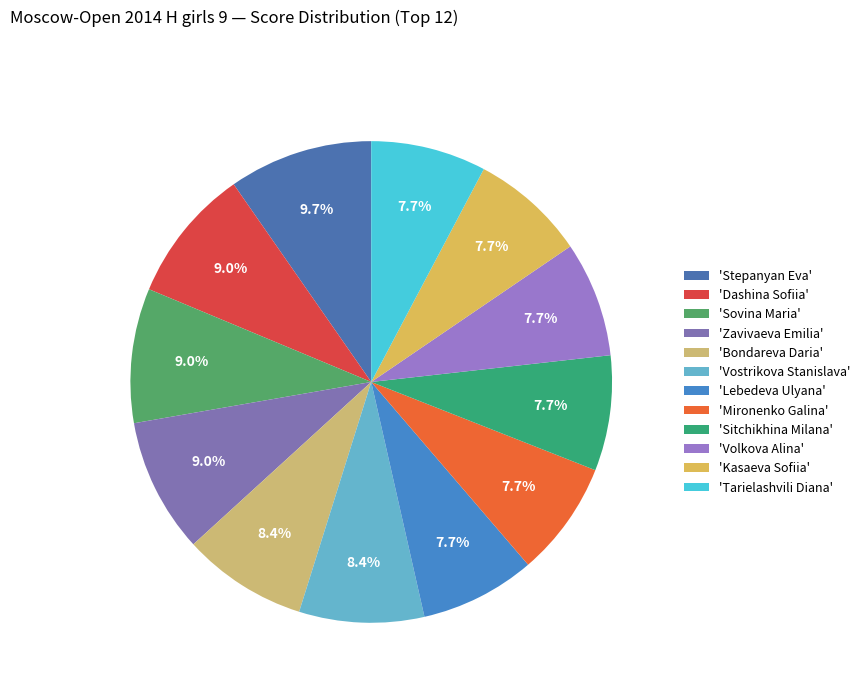

How many slices are in this pie chart?

12